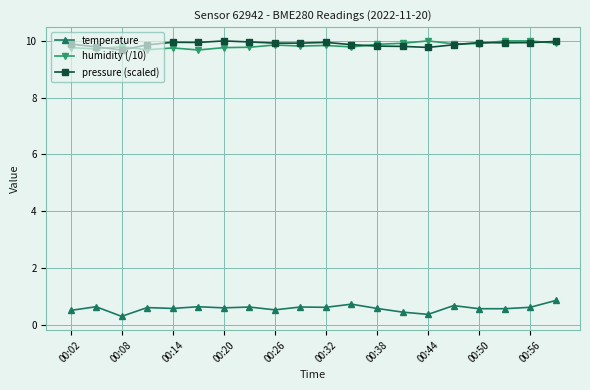

True or false: temperature and pressure (scaled) cross at least once.

False